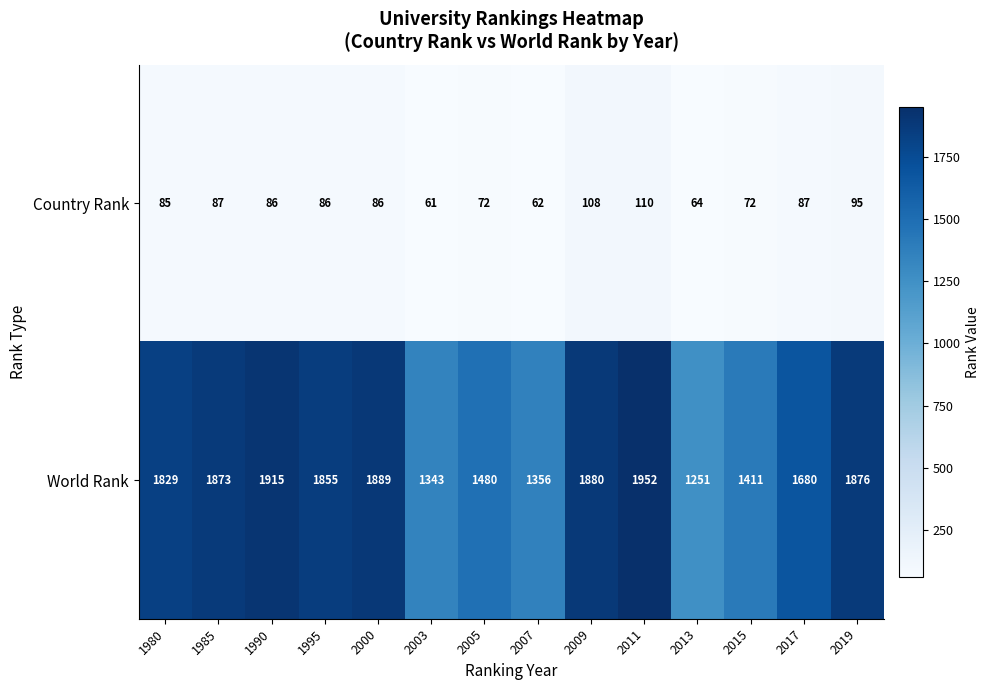

What is the sum of all World Rank values?

23590